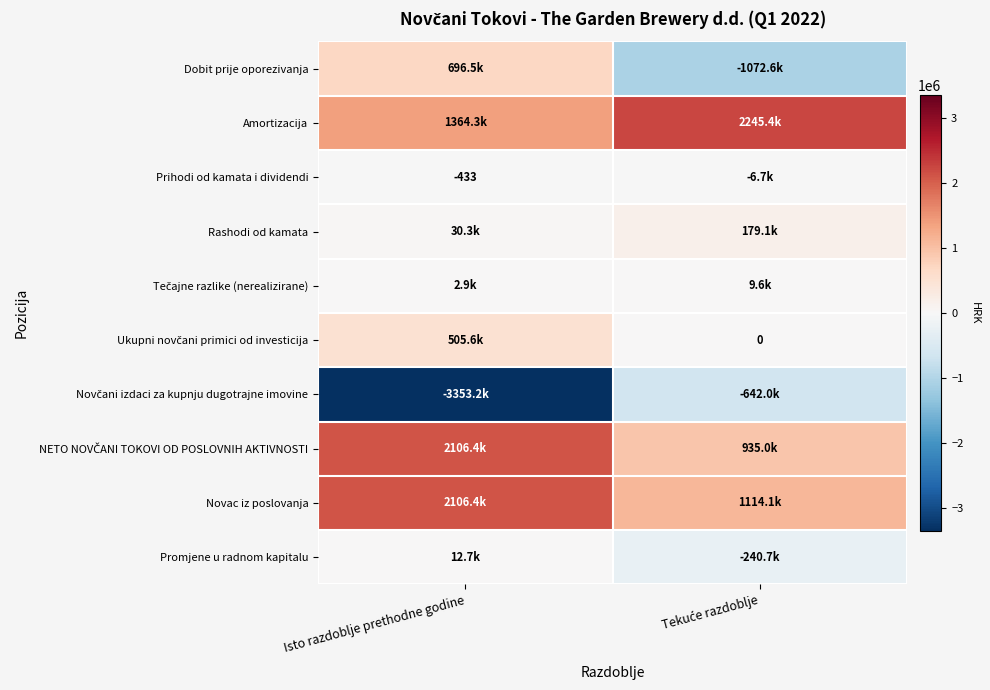

The value of Prihodi od kamata i dividendi at Isto razdoblje prethodne godine is -433. True or false?

True